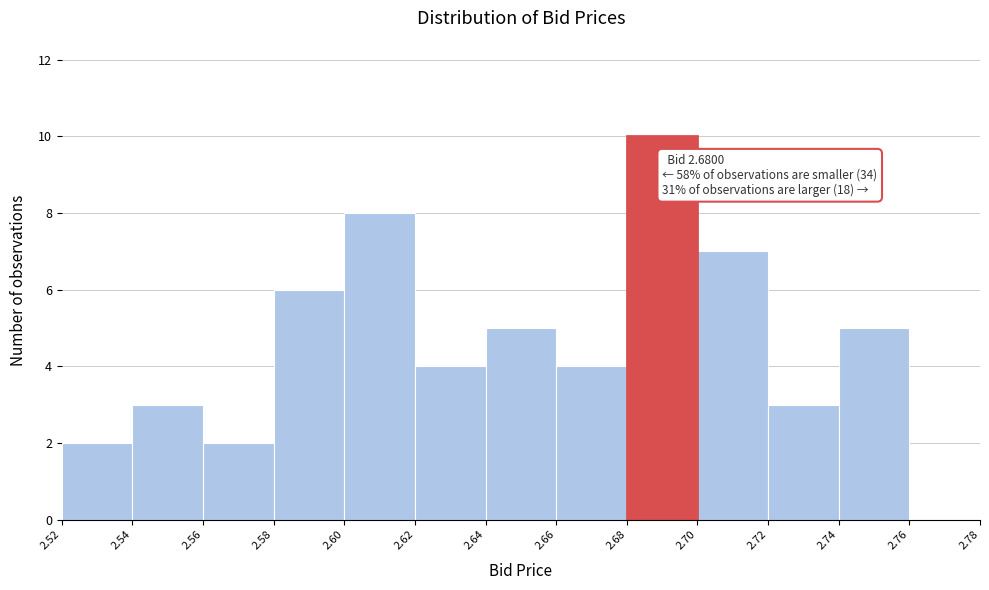

Over which range of the x-axis is the bar tallest?

2.68 to 2.70